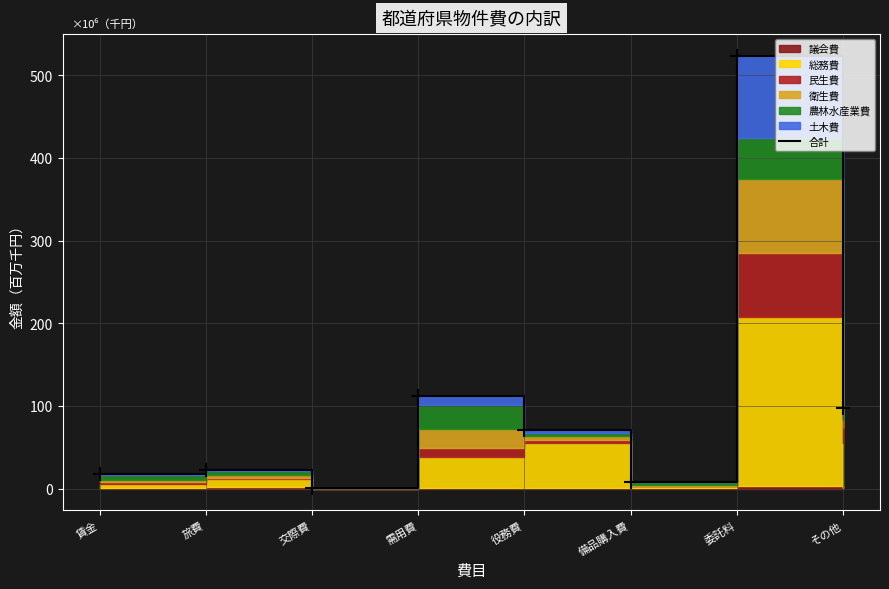

List the labels in order of value, largest first.

委託料, 需用費, その他, 役務費, 旅費, 賃金, 備品購入費, 交際費